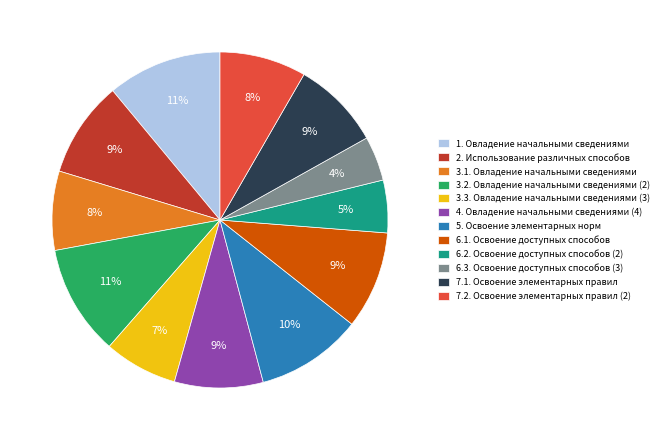

Do 7.2. Освоение элементарных правил (2) and 3.1. Овладение начальными сведениями together represent more than half of the pie?

No